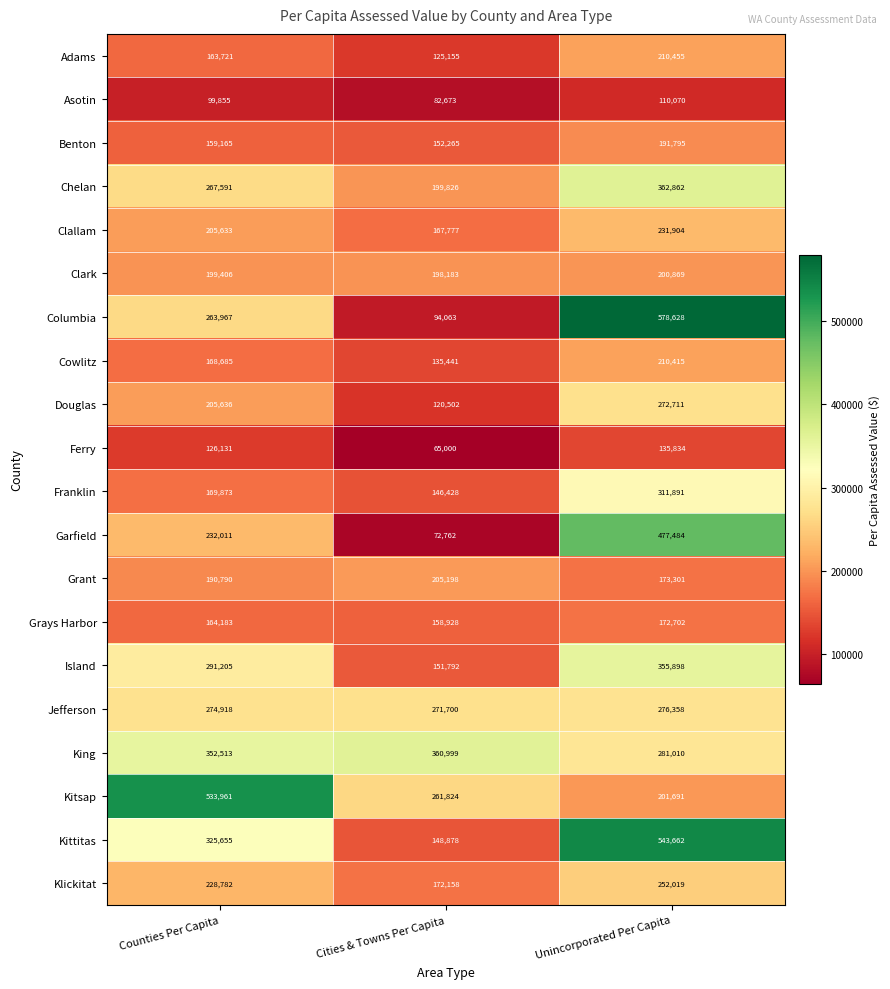

Where is Douglas nearest to the value 196606?

Counties Per Capita